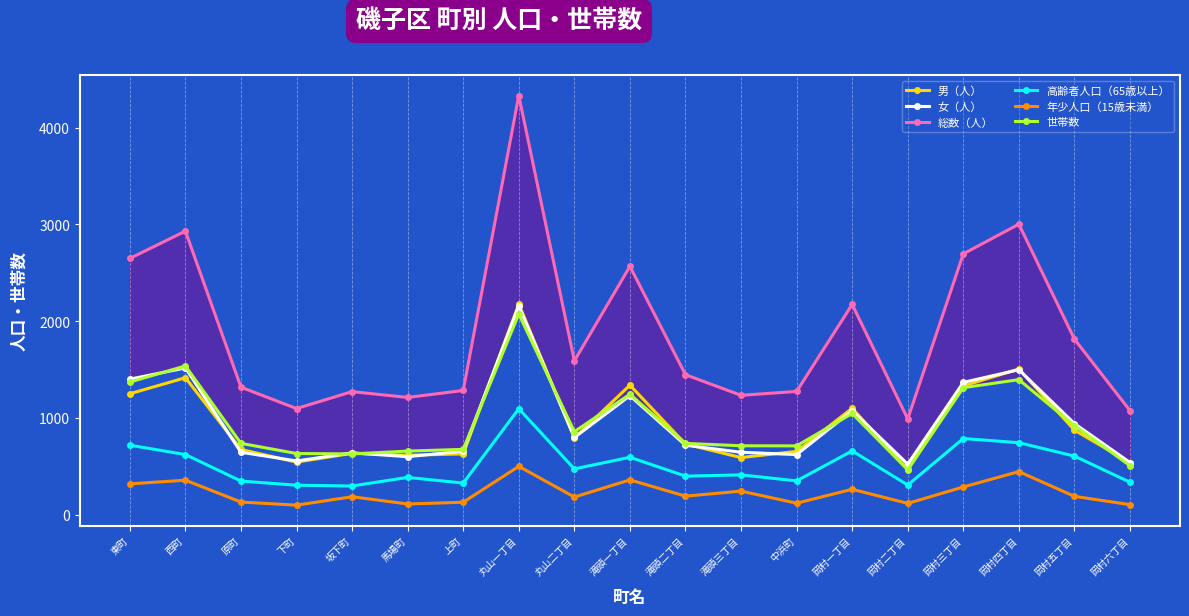

The 高齢者人口（65歳以上） series shows 1095 at 岡村一丁目. True or false?

False